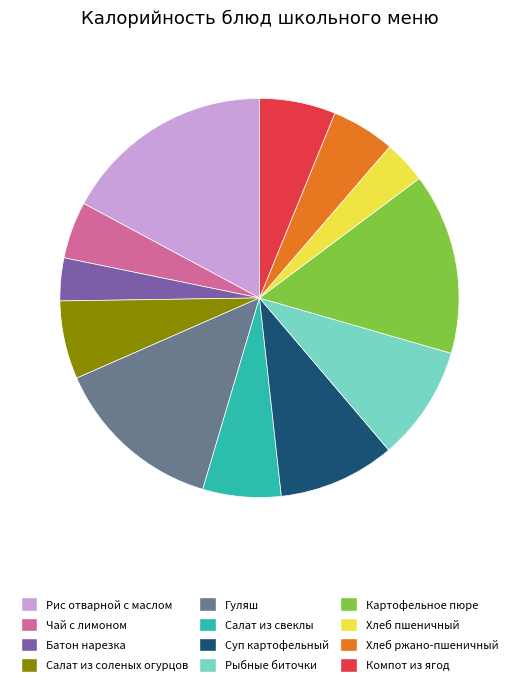

The Салат из свеклы slice represents 21% of the pie. True or false?

False